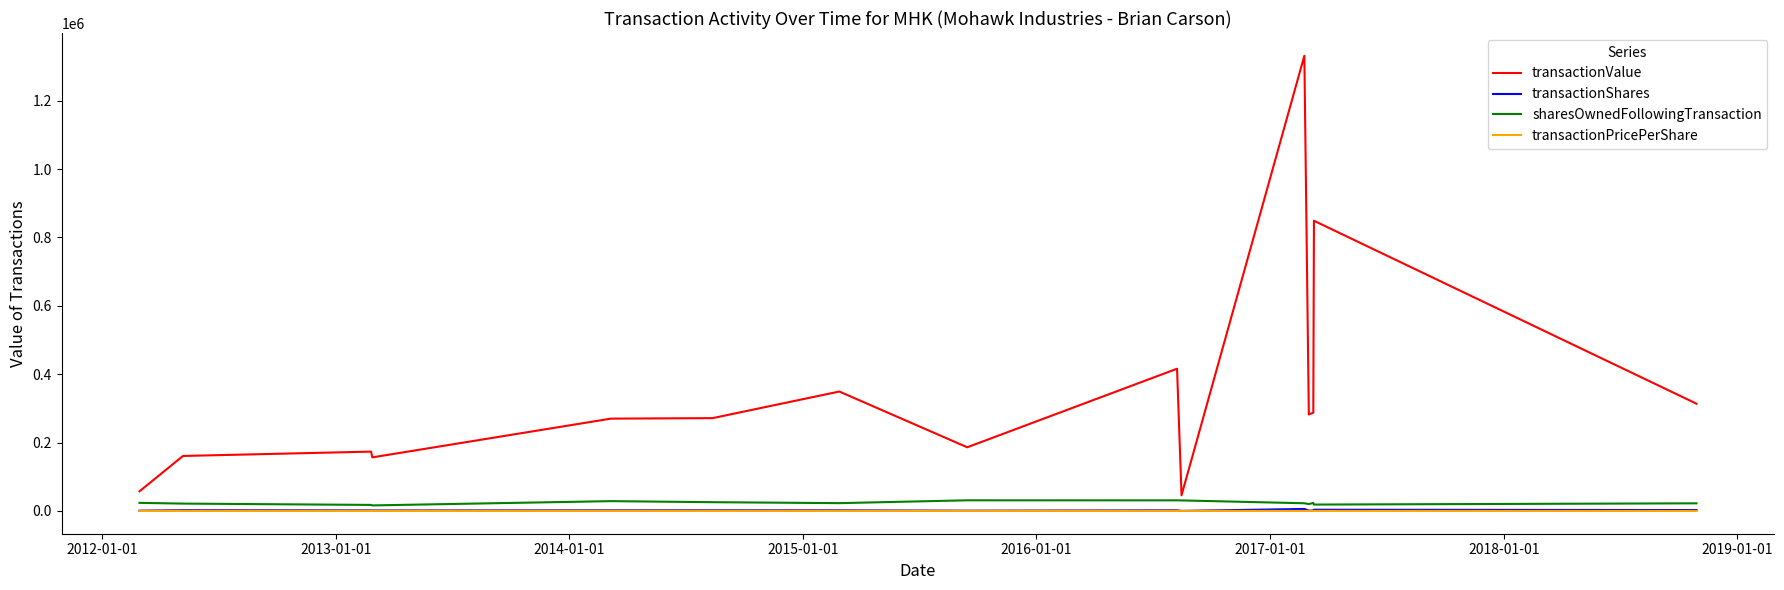

True or false: transactionValue and transactionShares intersect in this chart.

False